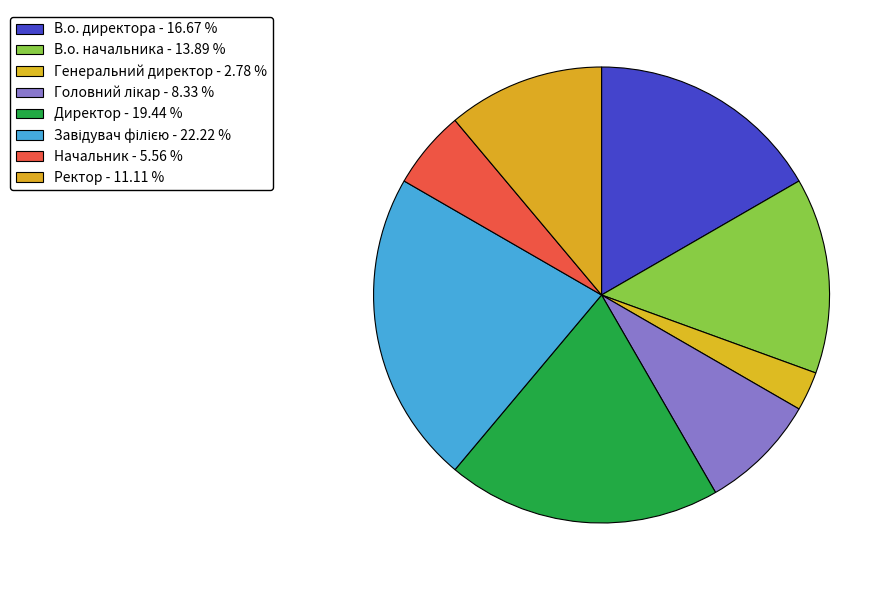

Which slice is the smallest?

Генеральний директор